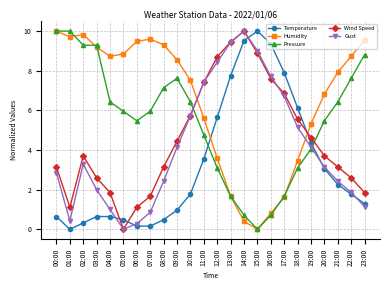

Rank the series at 06:00 from lowest to highest value.

Temperature, Gust, Wind Speed, Pressure, Humidity